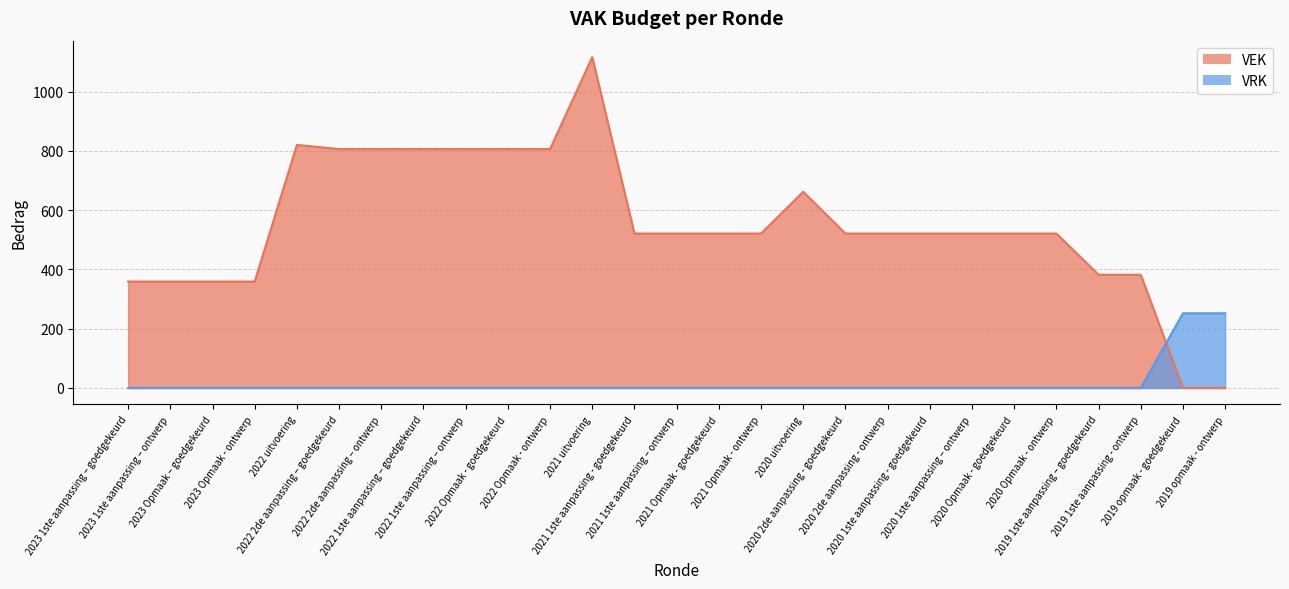

Reading right to left, list all the values displayed in this chart.

VEK: 0	0	382	382	521	521	521	521	521	521	662	521	521	521	521	1116	806	806	806	806	806	806	820	359	359	359	359
VRK: 252	252	0	0	0	0	0	0	0	0	0	0	0	0	0	0	0	0	0	0	0	0	0	0	0	0	0